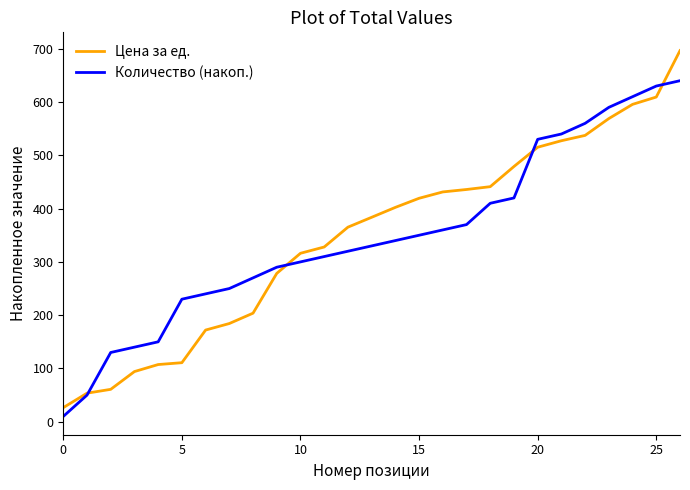

Which series has the largest range (max minus min)?

Цена за ед.